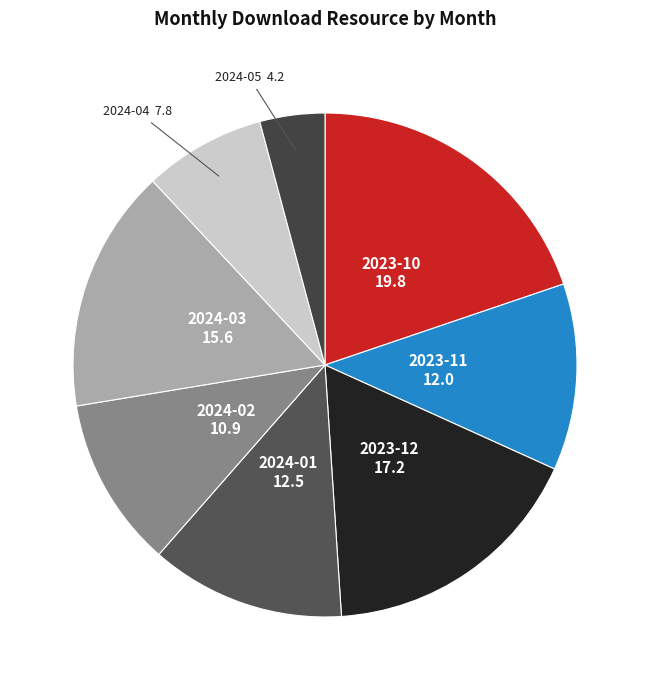

The 2023-12 slice represents 24% of the pie. True or false?

False